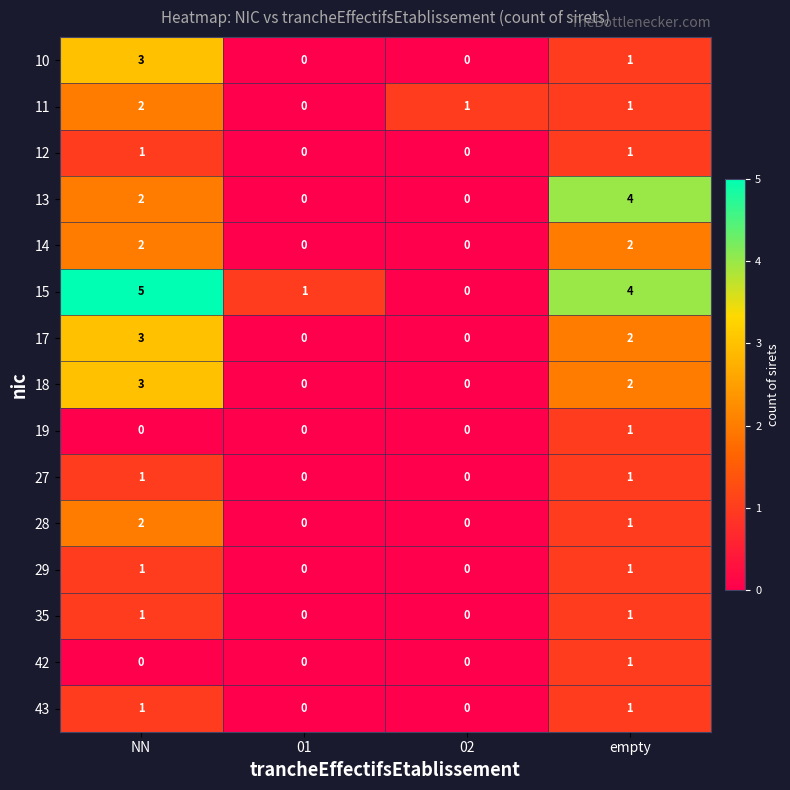

Between NN and 02, which series saw the biggest shift?

15